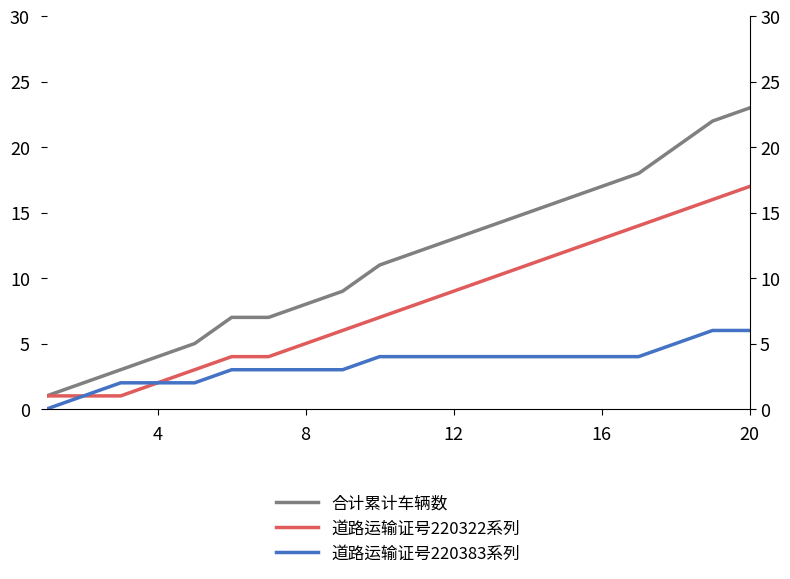

How many lines are shown in the chart?

3